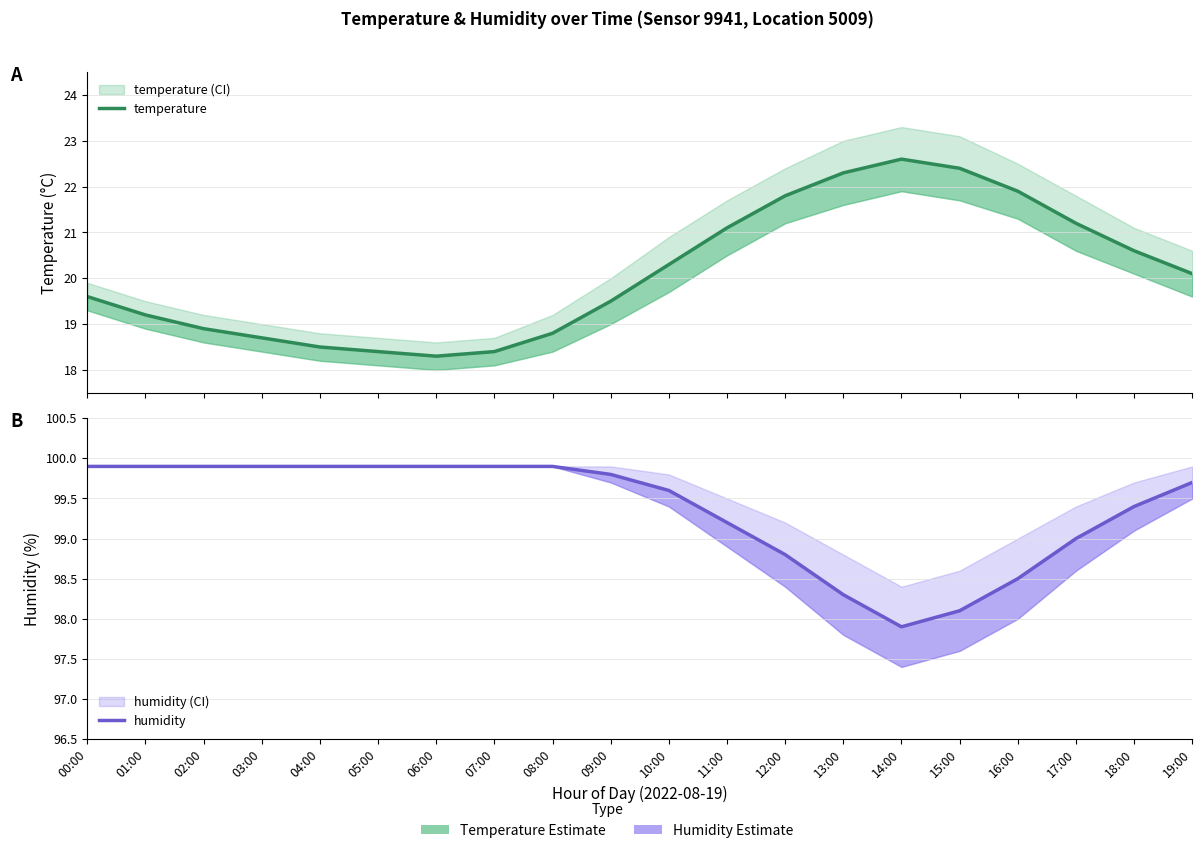

What position from the right is 18:00?

2